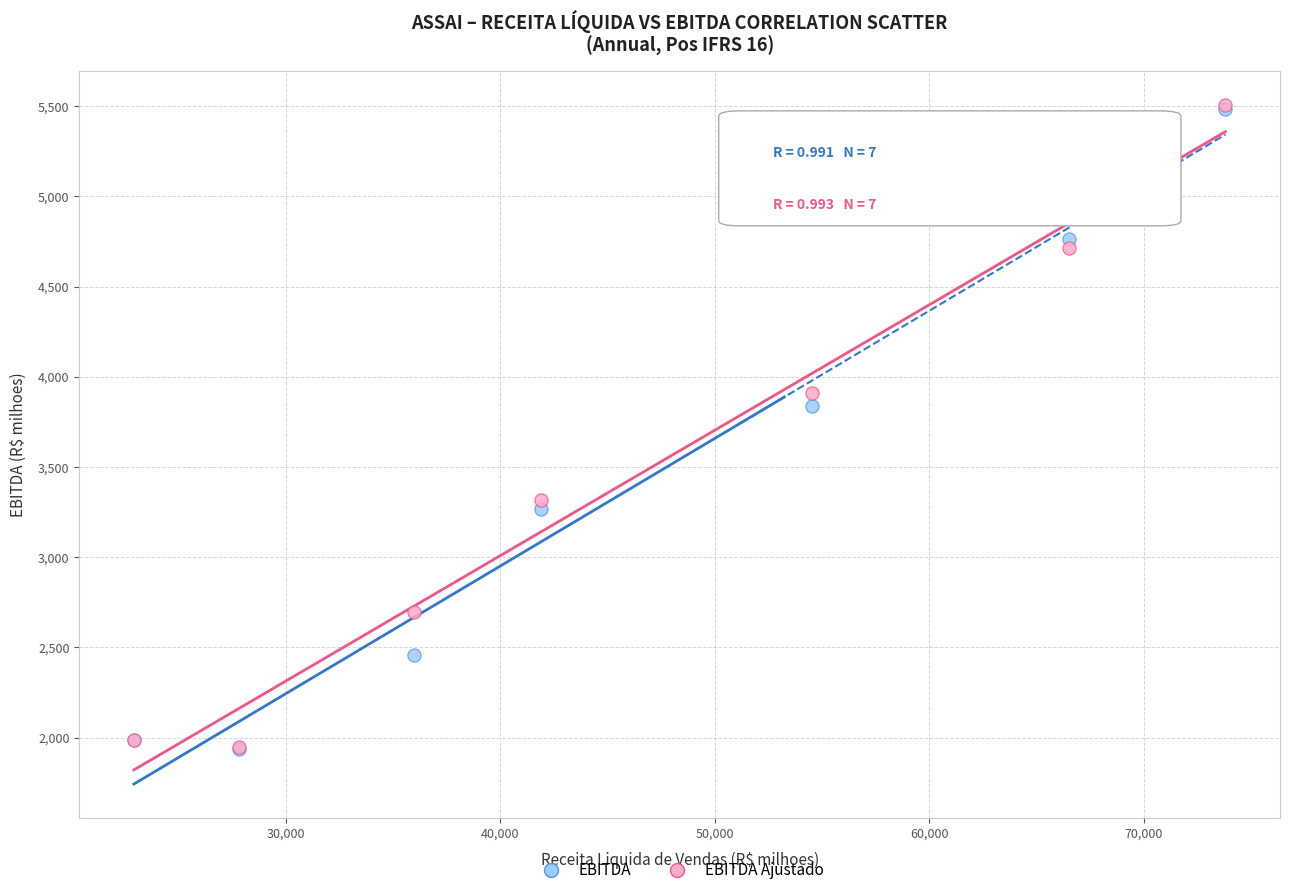

Across all series, what Y value is closest to 3720?

3840.0